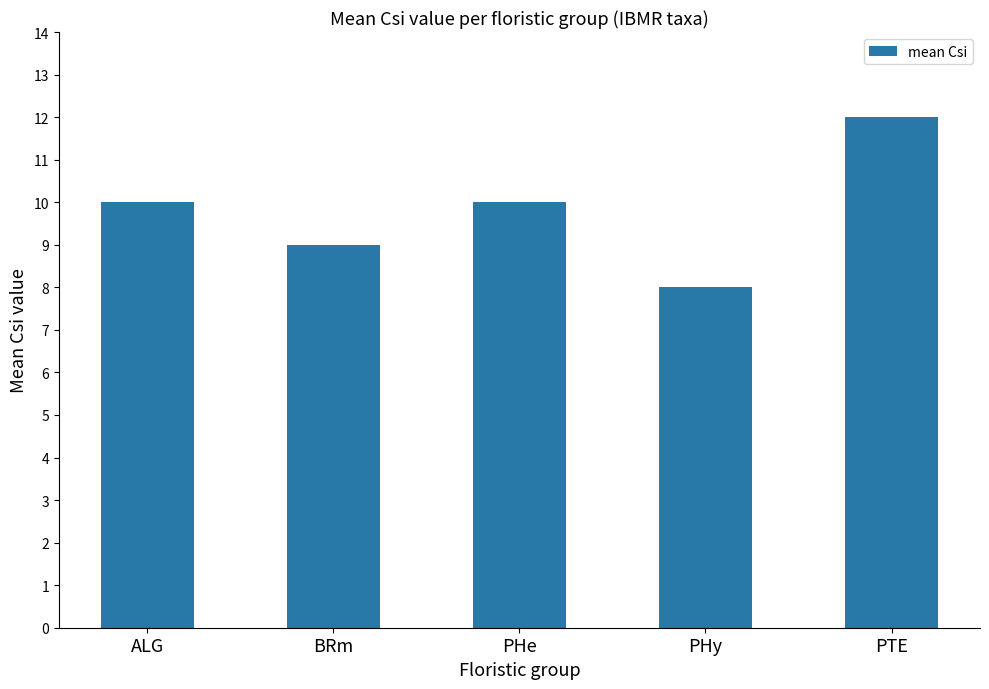

Read the value at PTE.

12